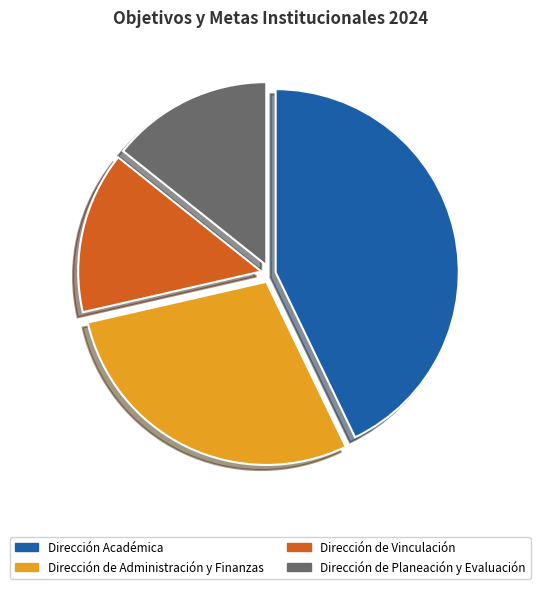

The Dirección de Administración y Finanzas slice represents 16% of the pie. True or false?

False